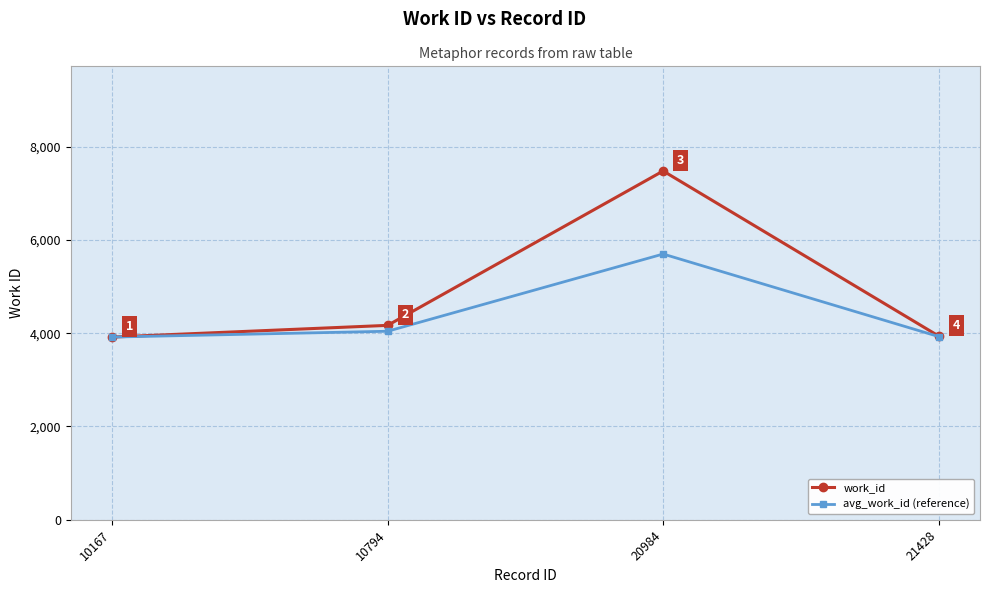

How many interior local peaks does the work_id series have?

1